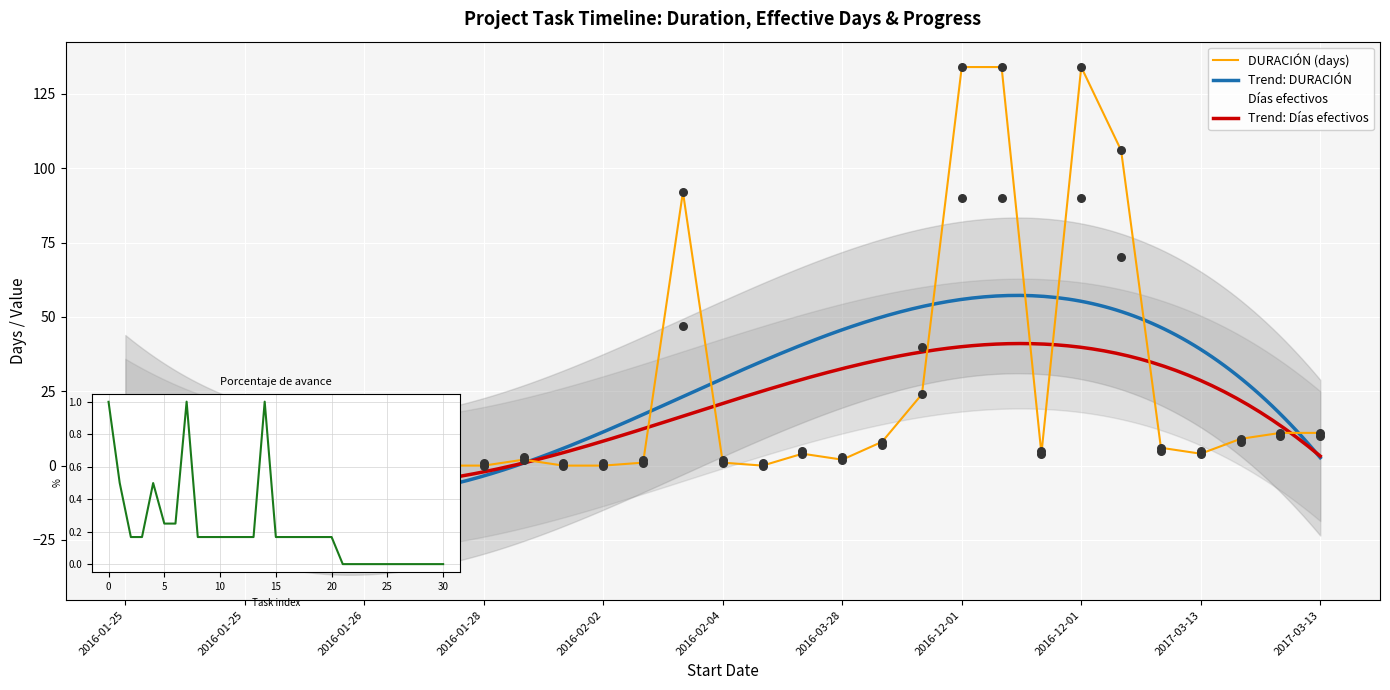

Is the value of DURACIÓN (days) at 2016-01-25 greater than the value of Días efectivos at 2016-02-02?

No